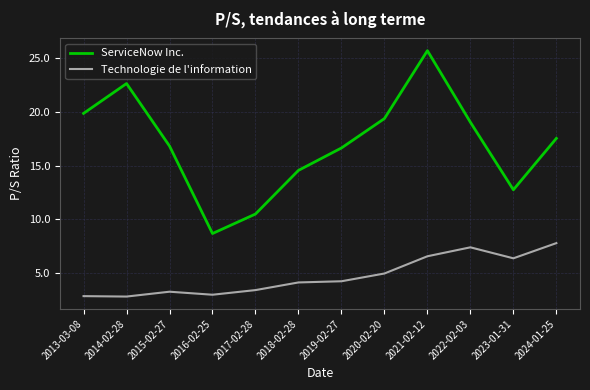

What is the difference between the maximum and minimum values in the Technologie de l'information series?

5.0